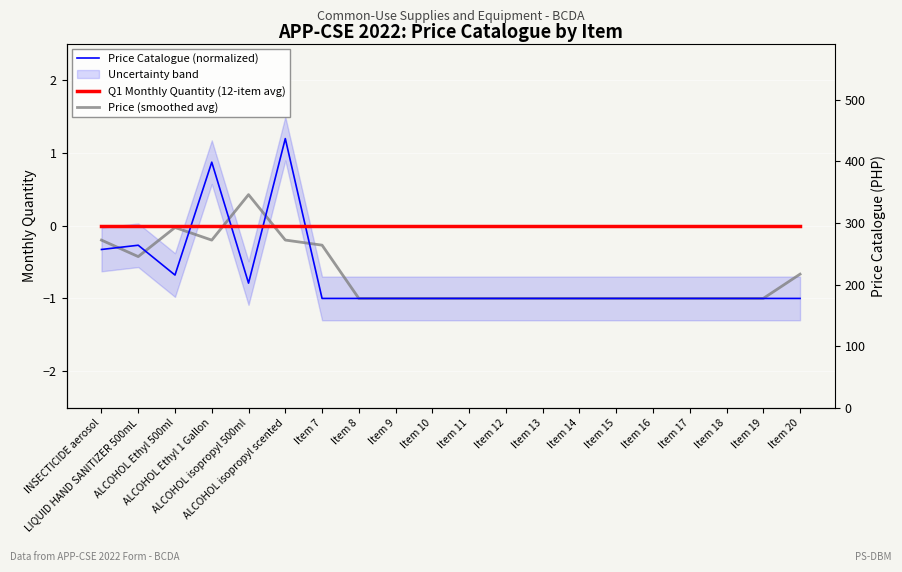

List the series in order of their peak value, lowest first.

Q1 Monthly Quantity (12-item avg), Price (smoothed avg), Price Catalogue (normalized)